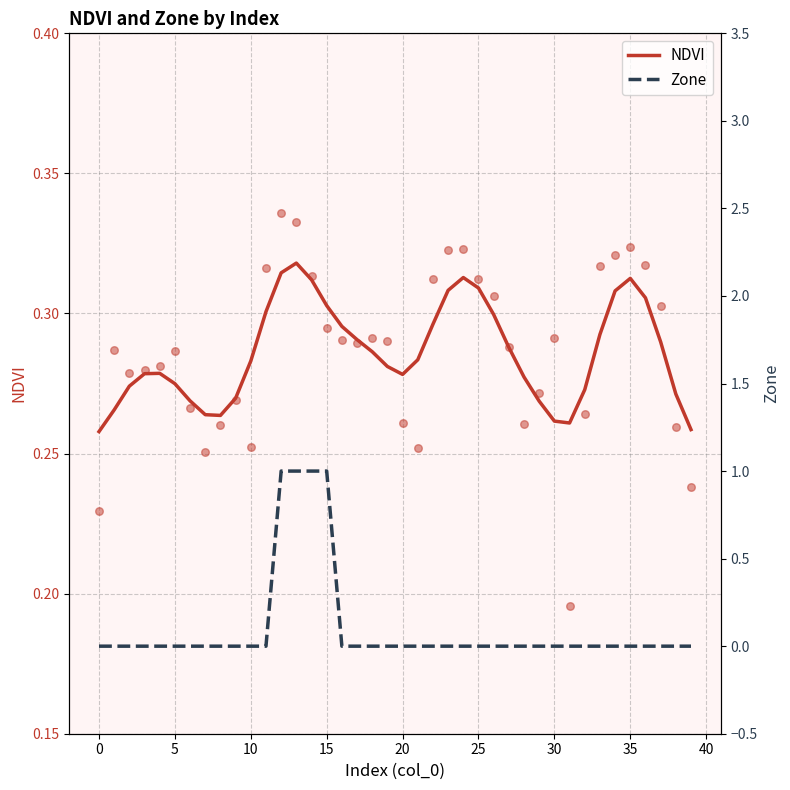

At how many categories does at least one series exceed 0?

40